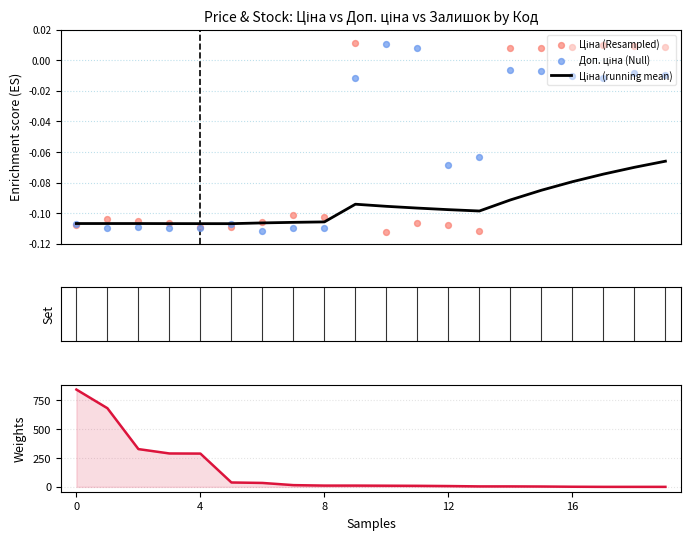

Is the value of Залишок at 14 greater than the value of Ціна (Resampled) at 0?

Yes